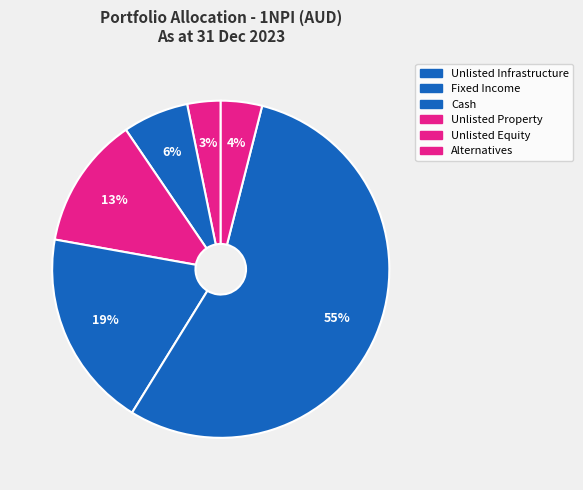

How many segments does this pie chart have?

6